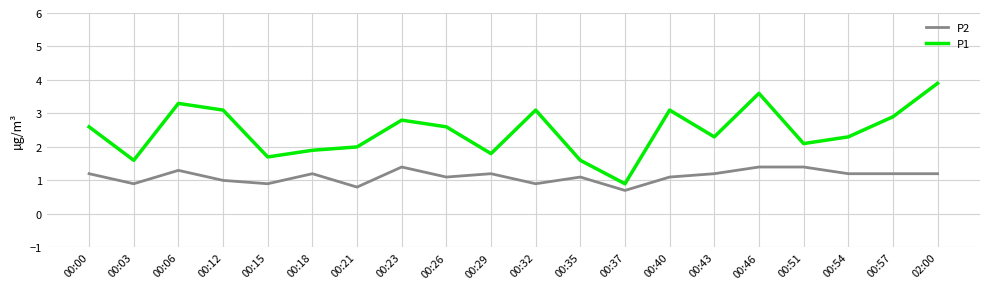

What position from the right is 00:32?

10